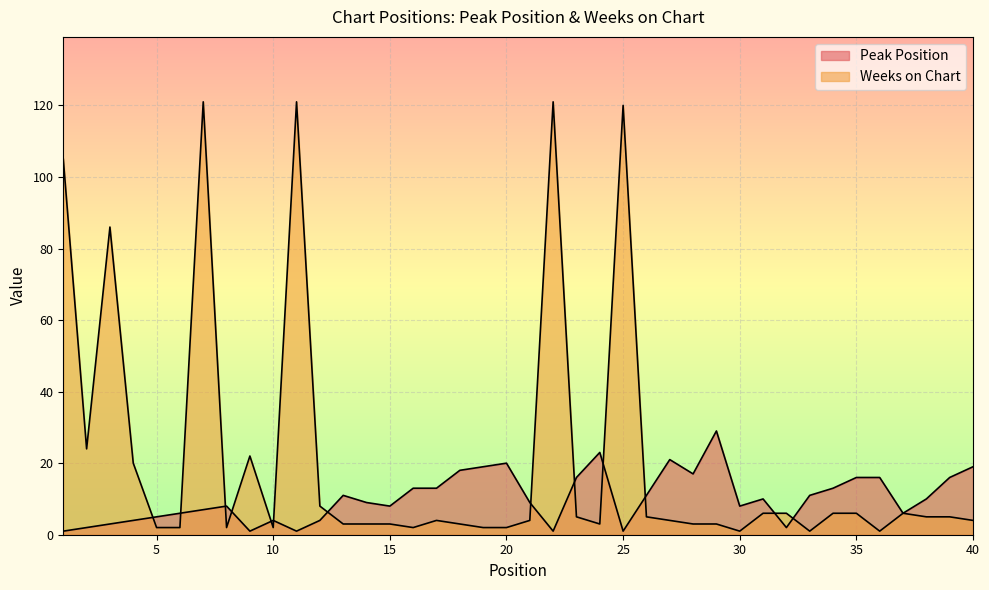

True or false: Weeks on Chart has a value of 6 at 35.

True